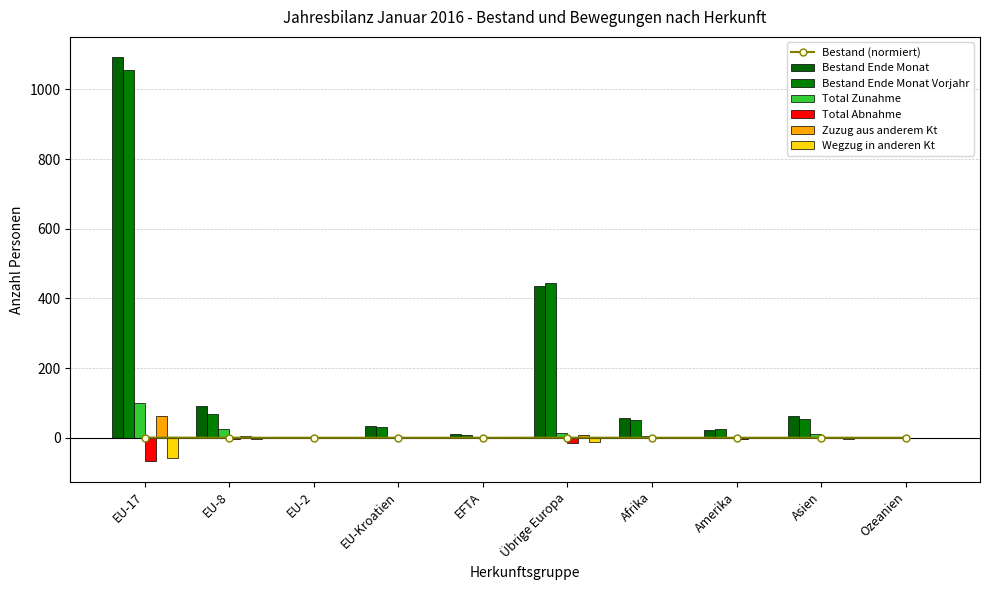

Which series changed the most between Afrika and Asien?

Total Zunahme